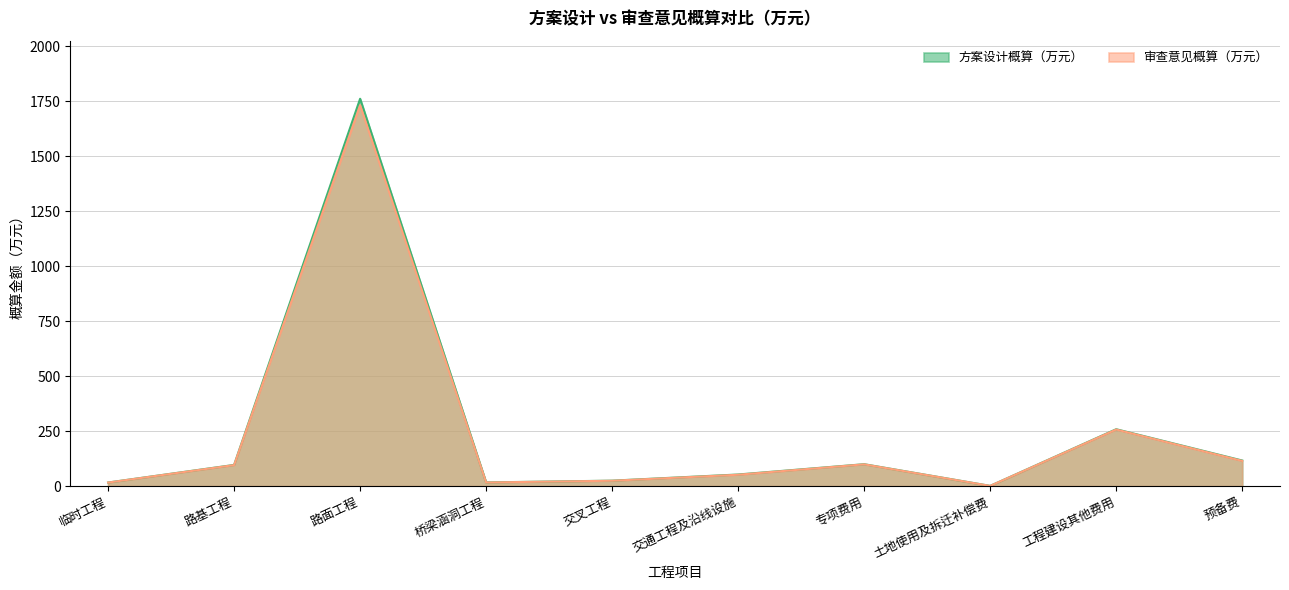

Where does the 方案设计概算（万元） series first go above 96?

路基工程